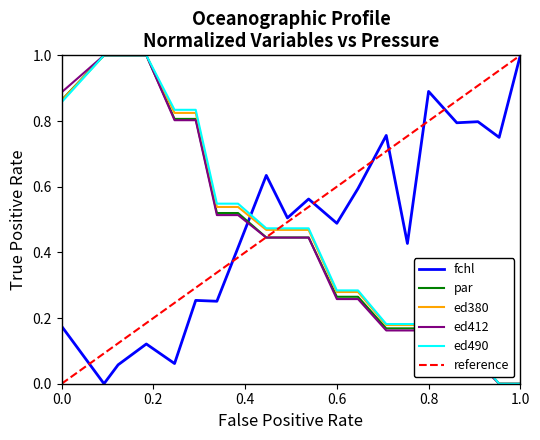

What is the highest value of the par series?

1.0